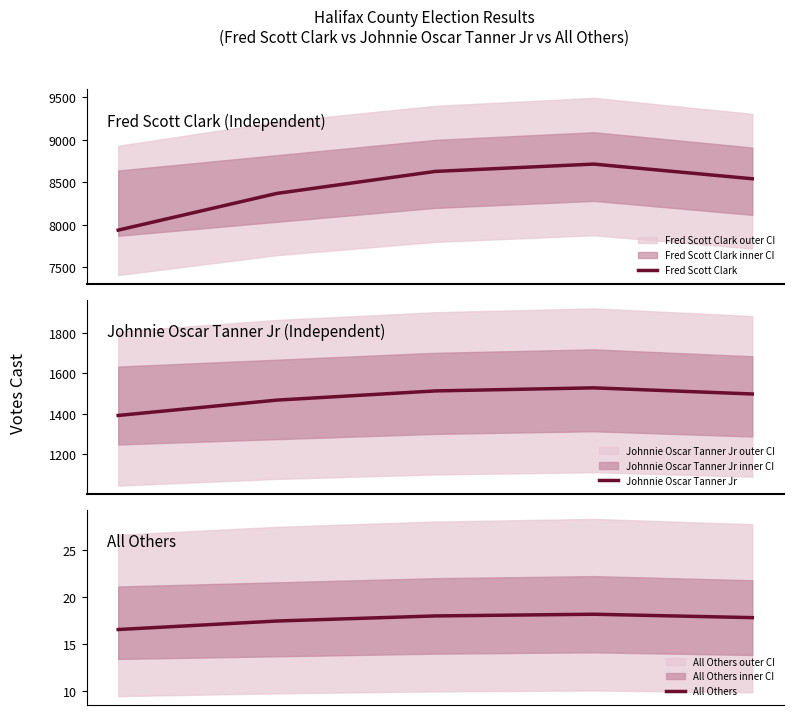

True or false: Fred Scott Clark and All Others cross at least once.

False